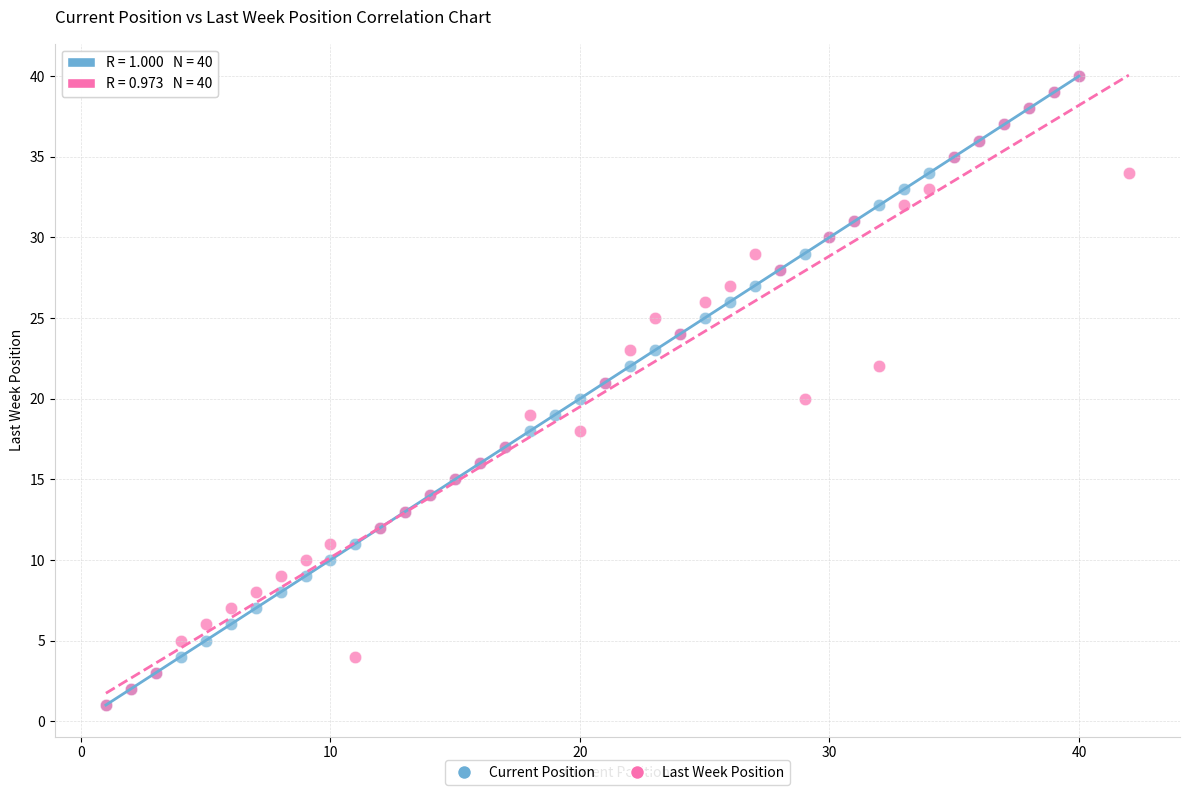

What are all the series names shown in the legend?

Current Position, Last Week Position